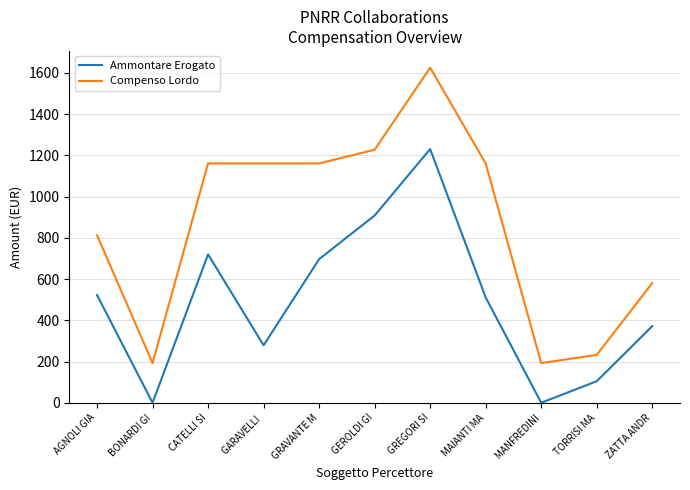

At which category does the chart reach its peak across all series?

GREGORI SI